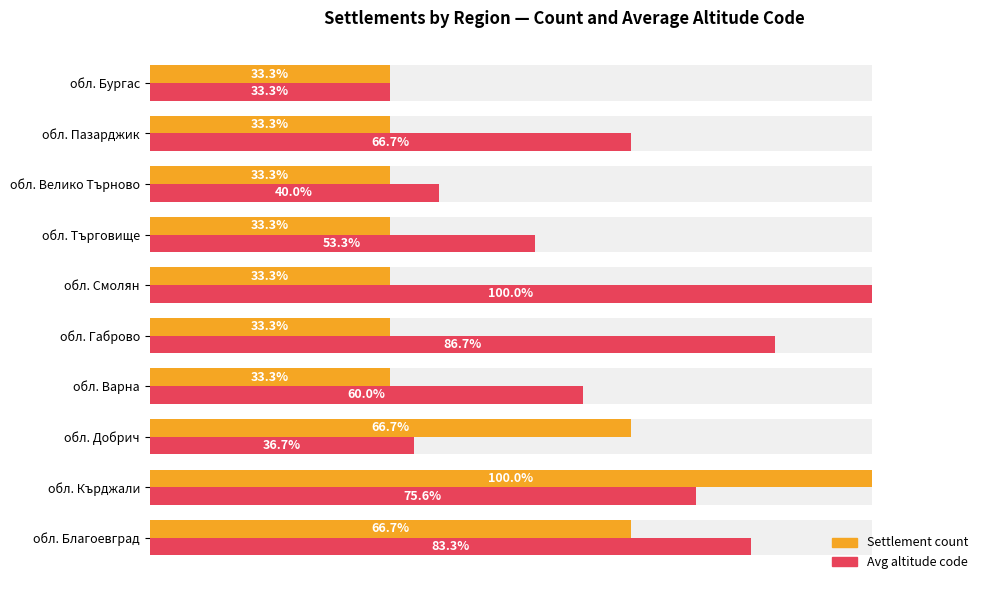

What is the value of the Avg altitude code bar at the 10th from the left?

33.3